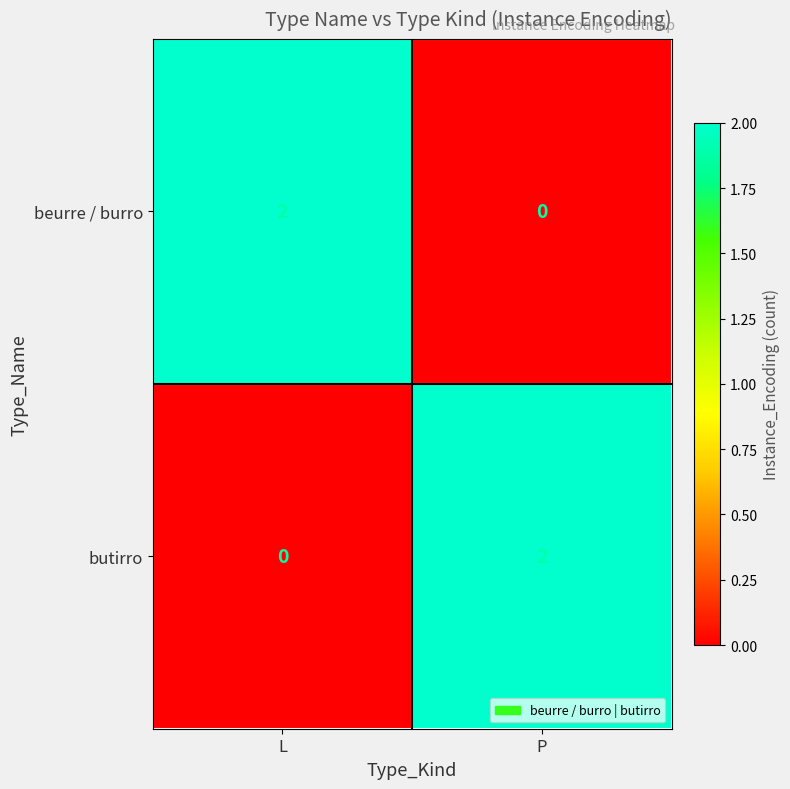

Is the value of butirro at L greater than the value of beurre / burro at L?

No